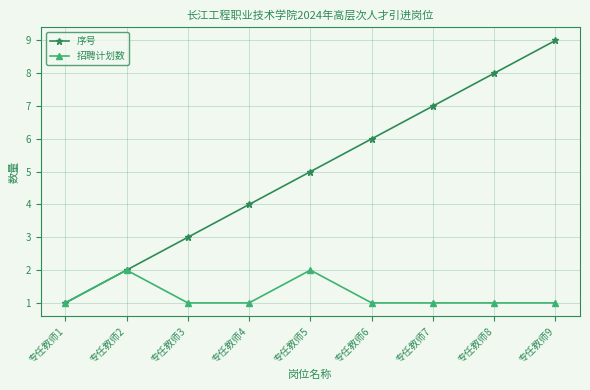

At which category is the sum across all series the highest?

专任教师9